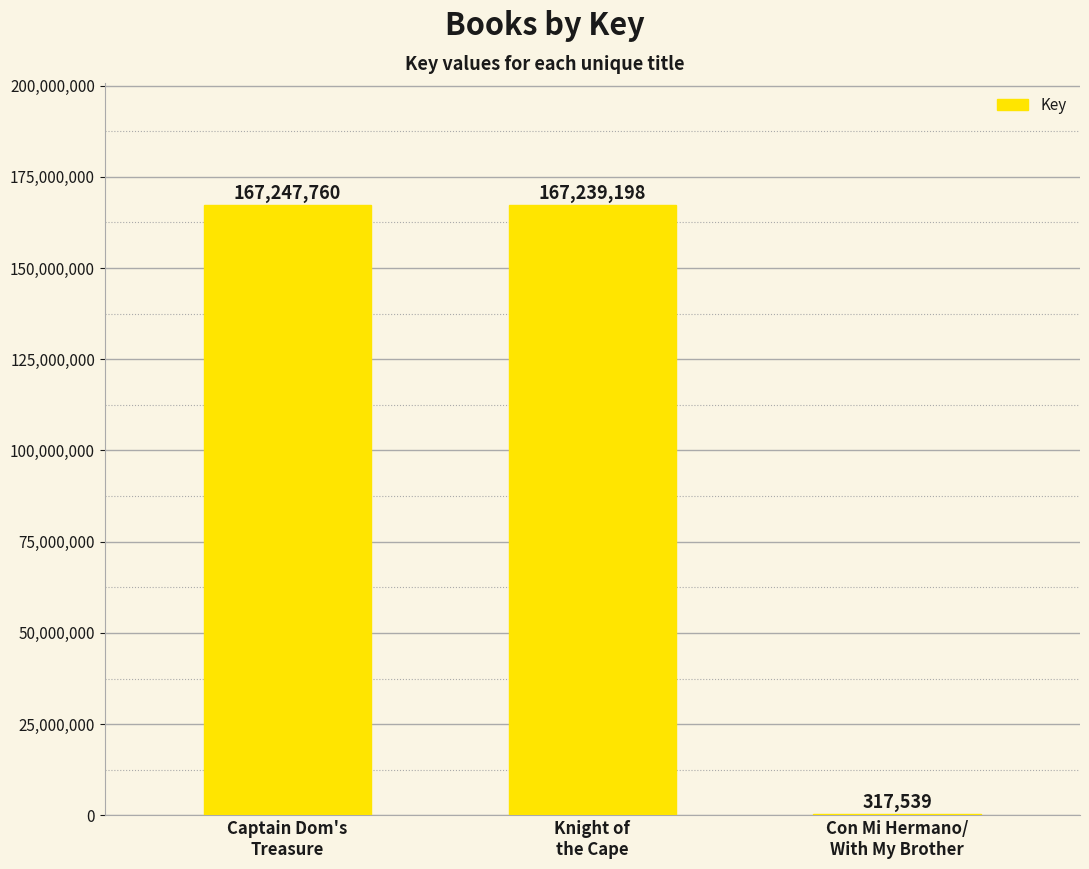

What is the approximate value at Captain Dom's
Treasure, to the nearest 10?

167247760